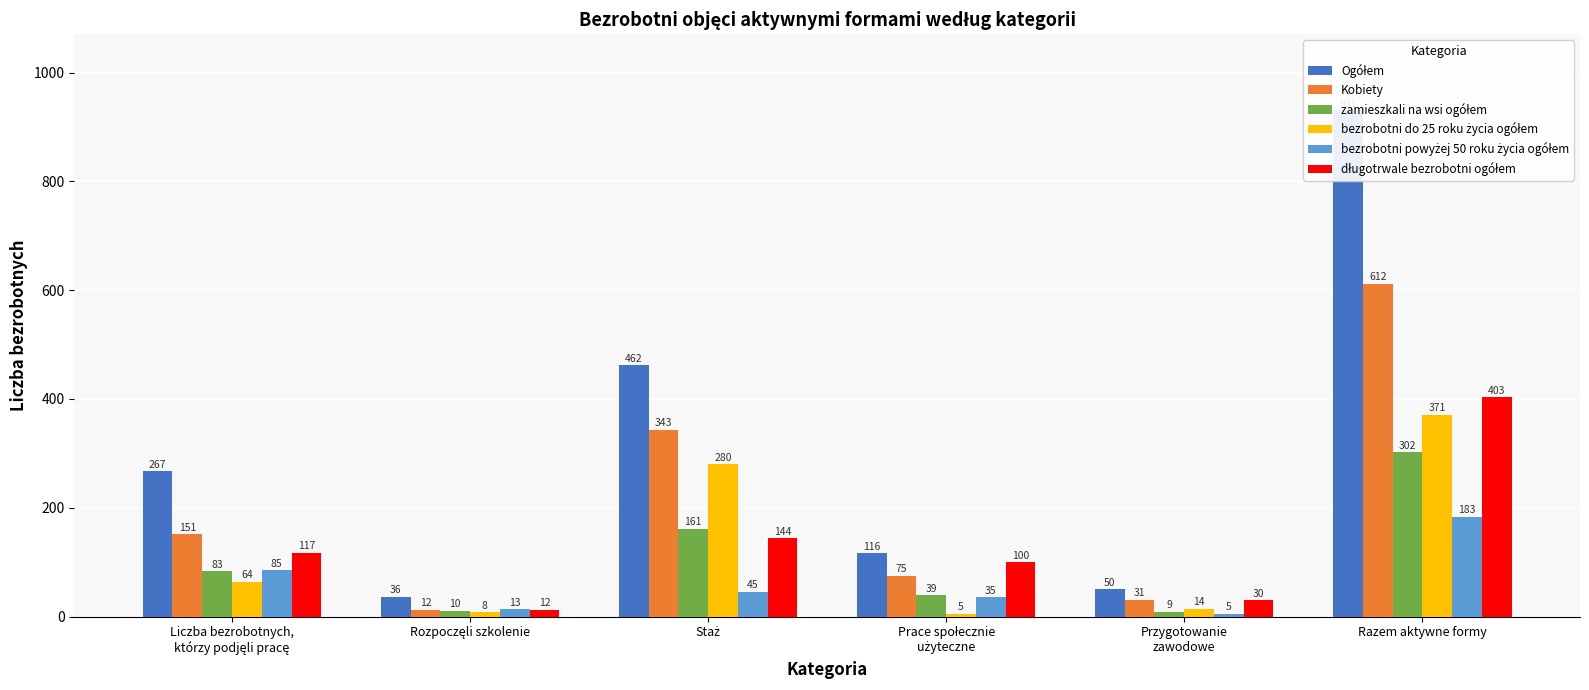

How many groups of bars are there?

6